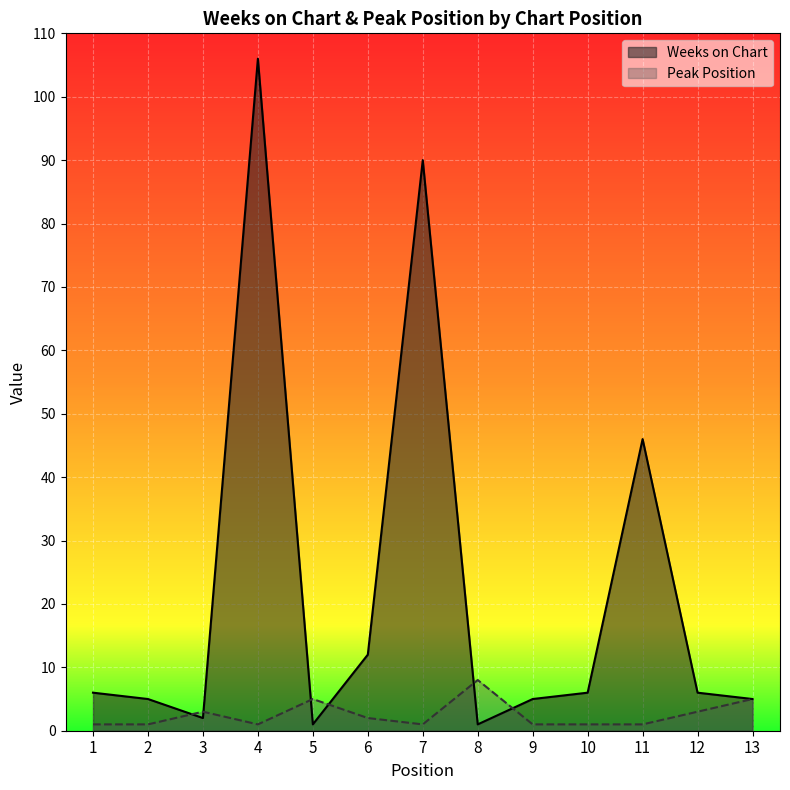

At 11, list the series in order from largest to smallest.

Weeks on Chart, Peak Position